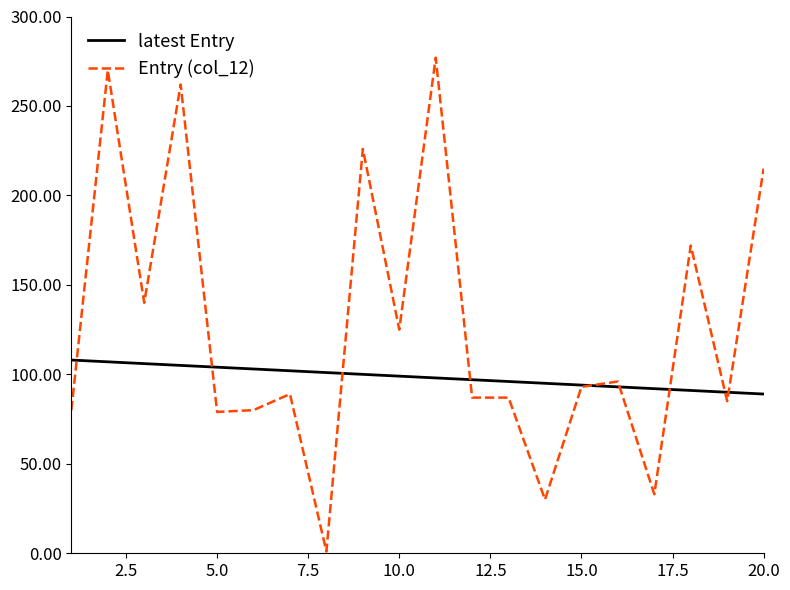

What is the highest value of the Entry (col_12) series?

277